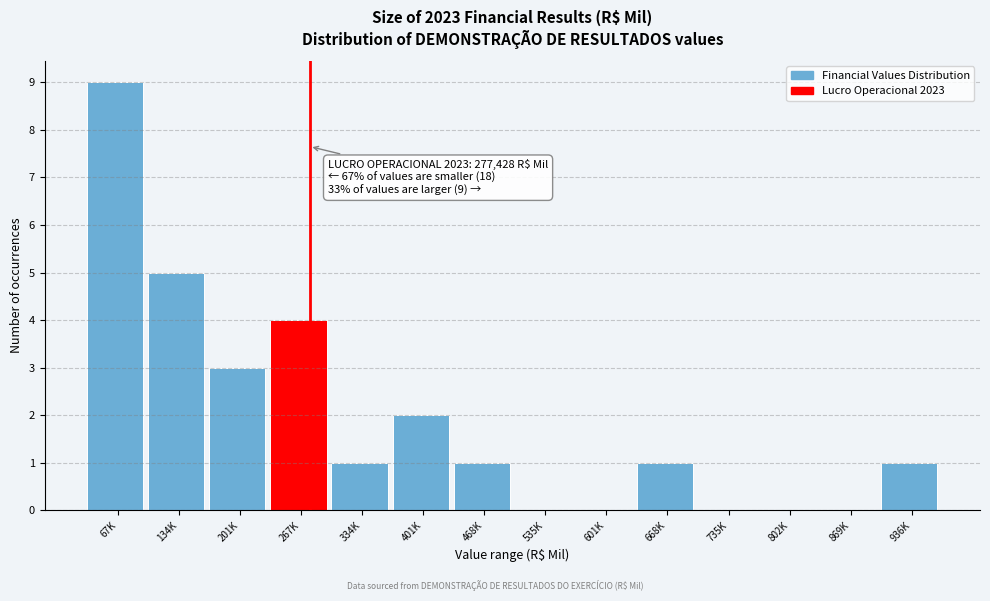

Reading left to right, extract all data points from this chart.

67K=9	134K=5	201K=3	267K=4	334K=1	401K=2	468K=1	535K=0	601K=0	668K=1	735K=0	802K=0	869K=0	936K=1